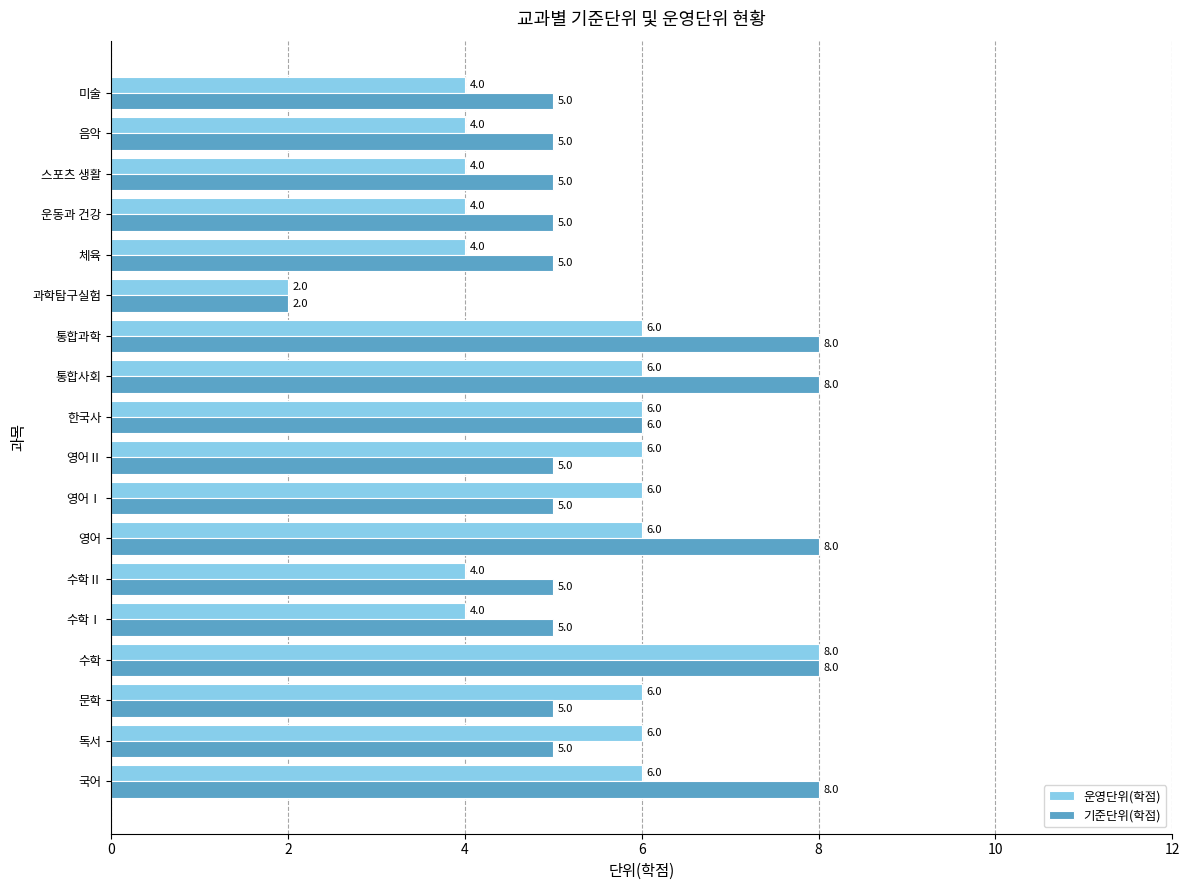

Count the number of data series in this chart.

2